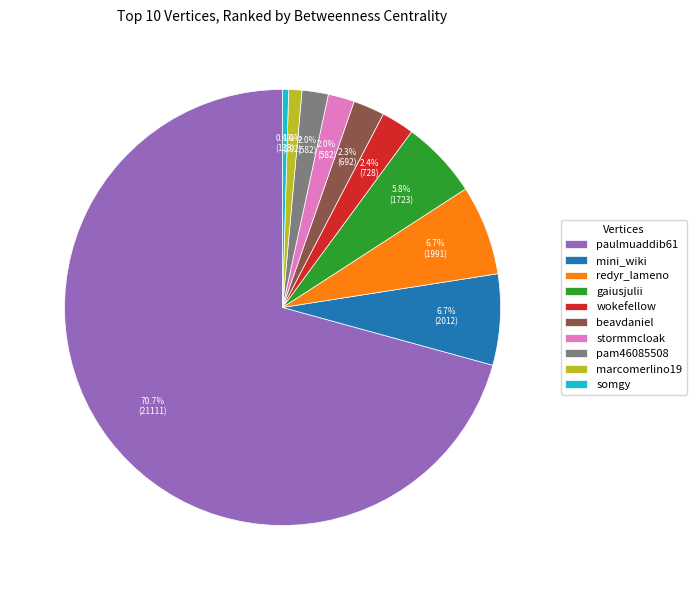

To the nearest percent, what is the difference between the largest and smallest slice percentages?

70%